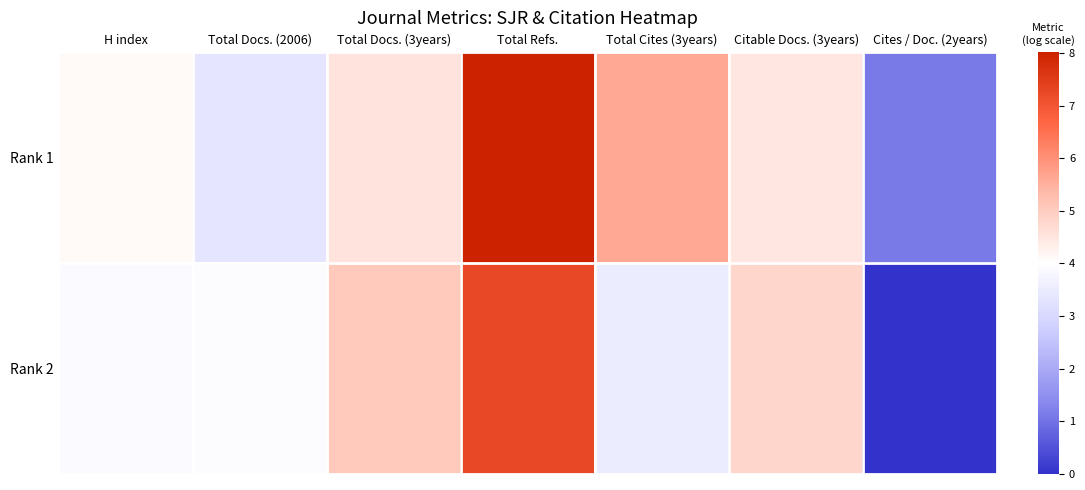

Which series changed the most between H index and Total Refs.?

Rank 1